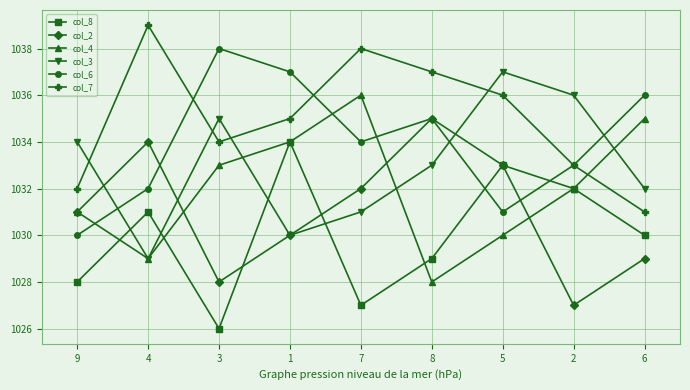

What is the spread (max minus min) of values at 8?

9